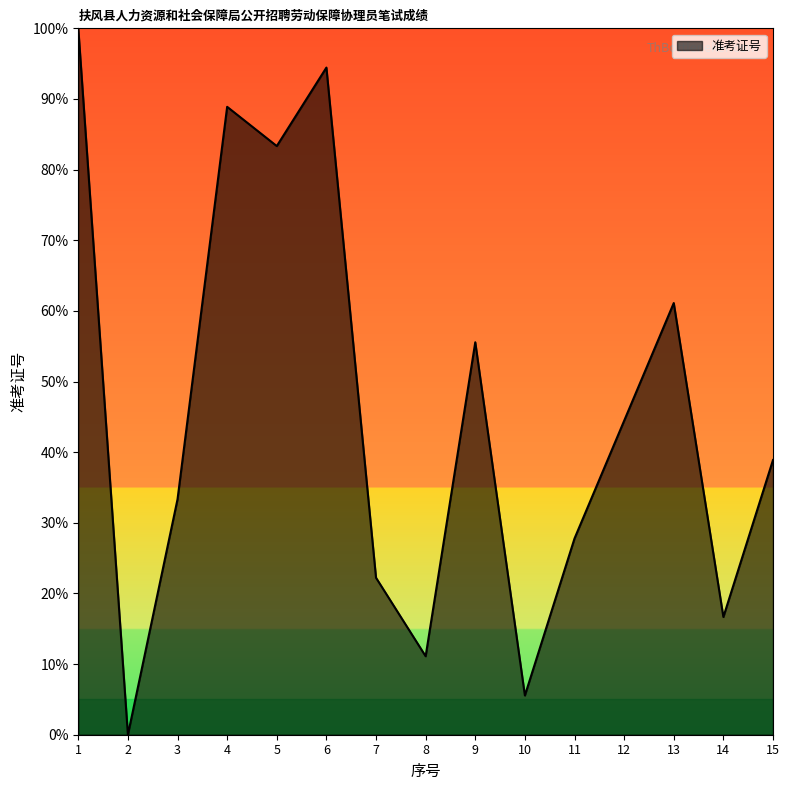

The chart shows a value of 88.9 at 4. True or false?

True